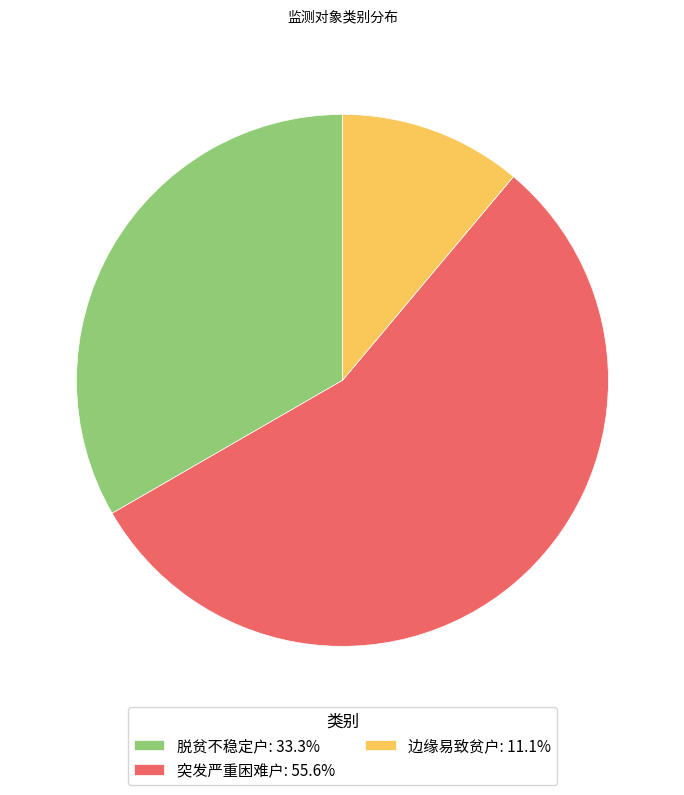

Which slice is the largest?

突发严重困难户